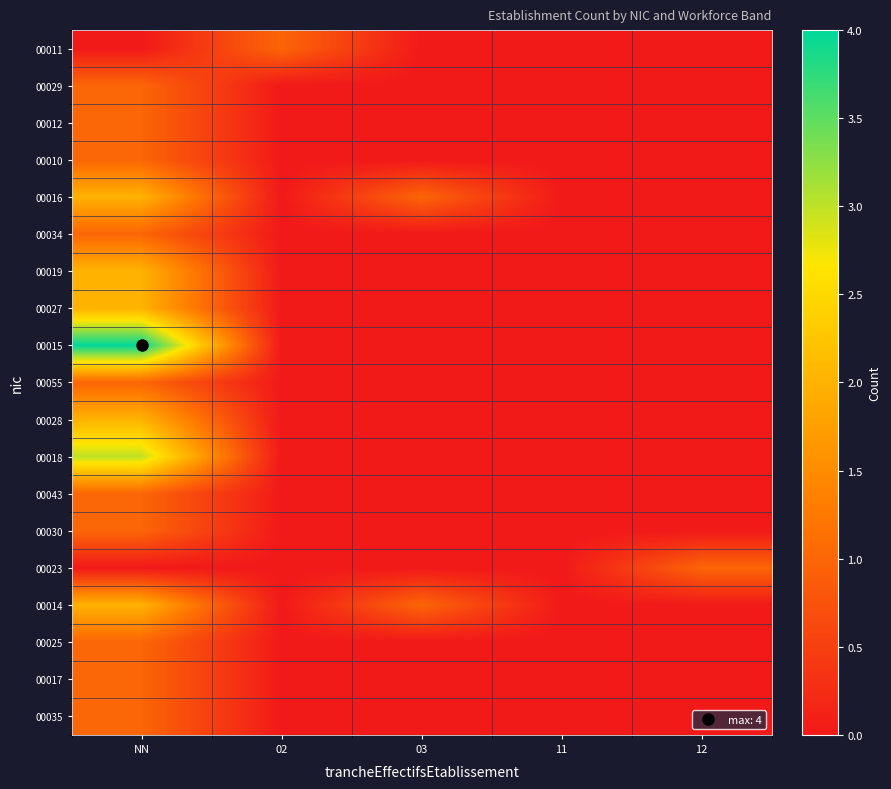

Reading left to right, transcribe all the data shown in this chart.

00011: NN=0	02=1	03=0	11=0	12=0
00029: NN=1	02=0	03=0	11=0	12=0
00012: NN=1	02=0	03=0	11=0	12=0
00010: NN=1	02=0	03=0	11=0	12=0
00016: NN=2	02=0	03=1	11=0	12=0
00034: NN=1	02=0	03=0	11=0	12=0
00019: NN=2	02=0	03=0	11=0	12=0
00027: NN=2	02=0	03=0	11=0	12=0
00015: NN=4	02=0	03=0	11=0	12=0
00055: NN=1	02=0	03=0	11=0	12=0
00028: NN=2	02=0	03=0	11=0	12=0
00018: NN=3	02=0	03=0	11=0	12=0
00043: NN=1	02=0	03=0	11=0	12=0
00030: NN=1	02=0	03=0	11=0	12=0
00023: NN=0	02=0	03=0	11=0	12=1
00014: NN=2	02=0	03=1	11=0	12=0
00025: NN=1	02=0	03=0	11=0	12=0
00017: NN=1	02=0	03=0	11=0	12=0
00035: NN=1	02=0	03=0	11=0	12=0